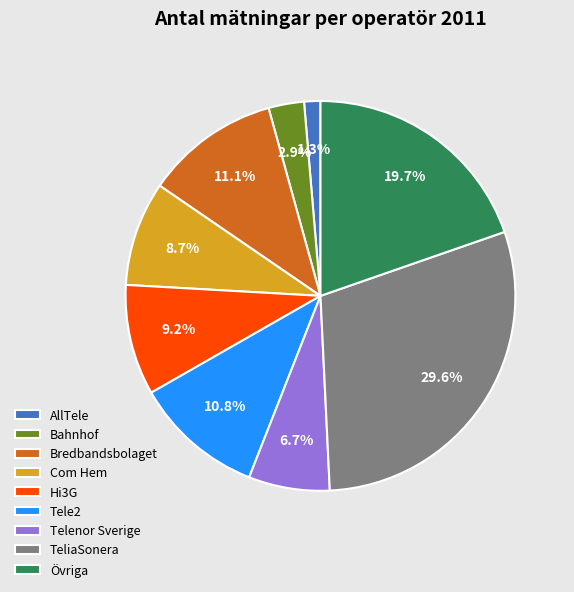

Does any single category account for the majority?

No